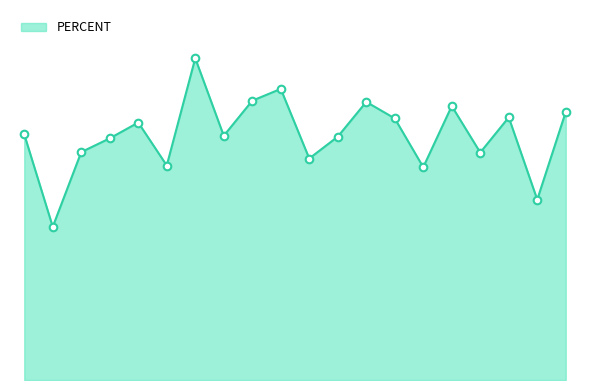

Is this an area chart (filled region under the line)?

Yes